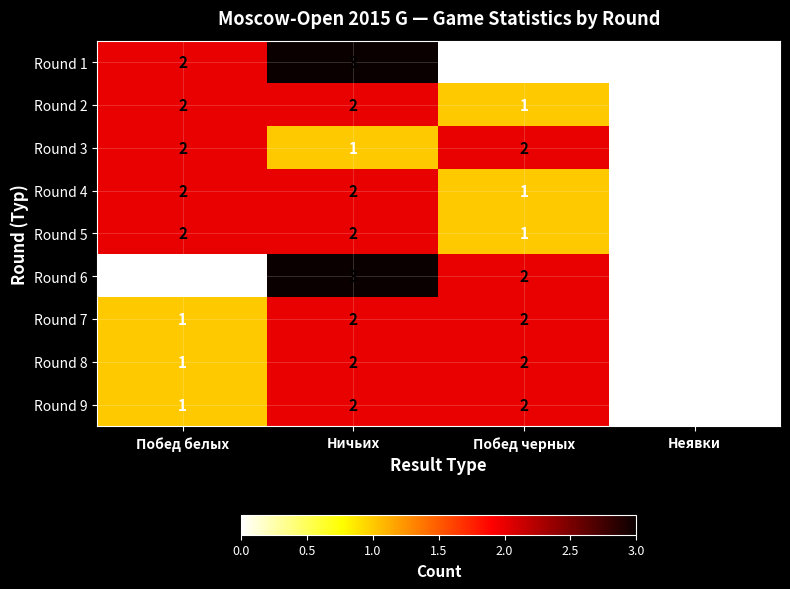

Where is Round 4 nearest to the value 1?

Побед черных